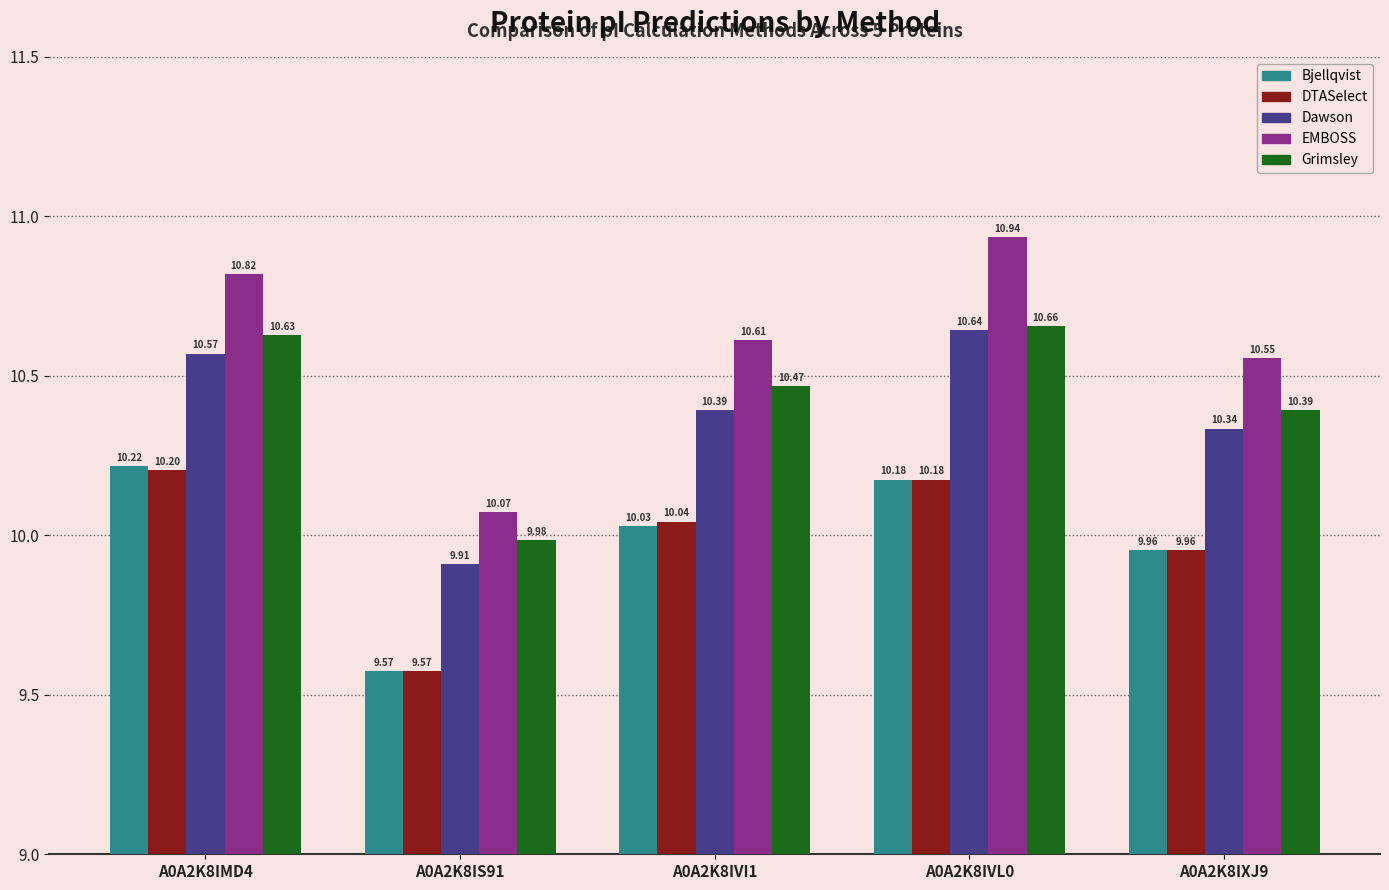

What is the total value across all series at A0A2K8IVL0?

52.6